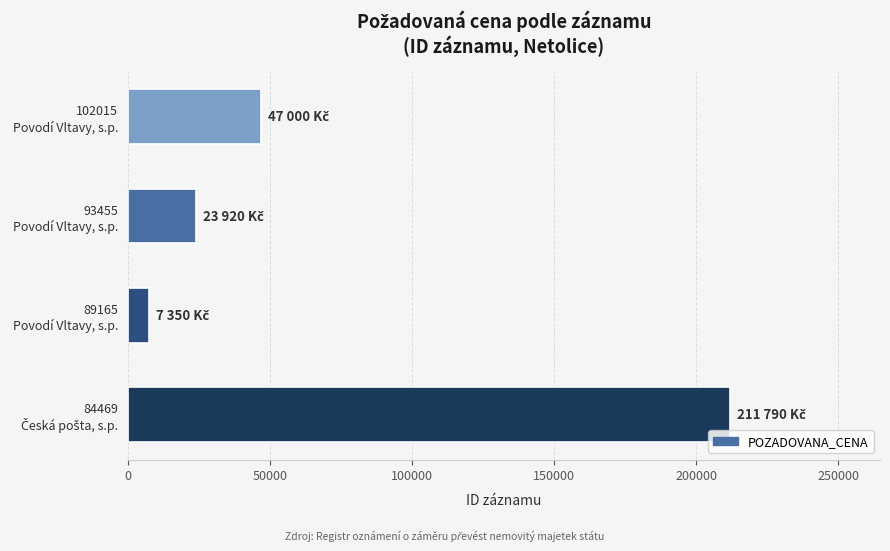

What is the value of the 2nd bar from the top?

23920